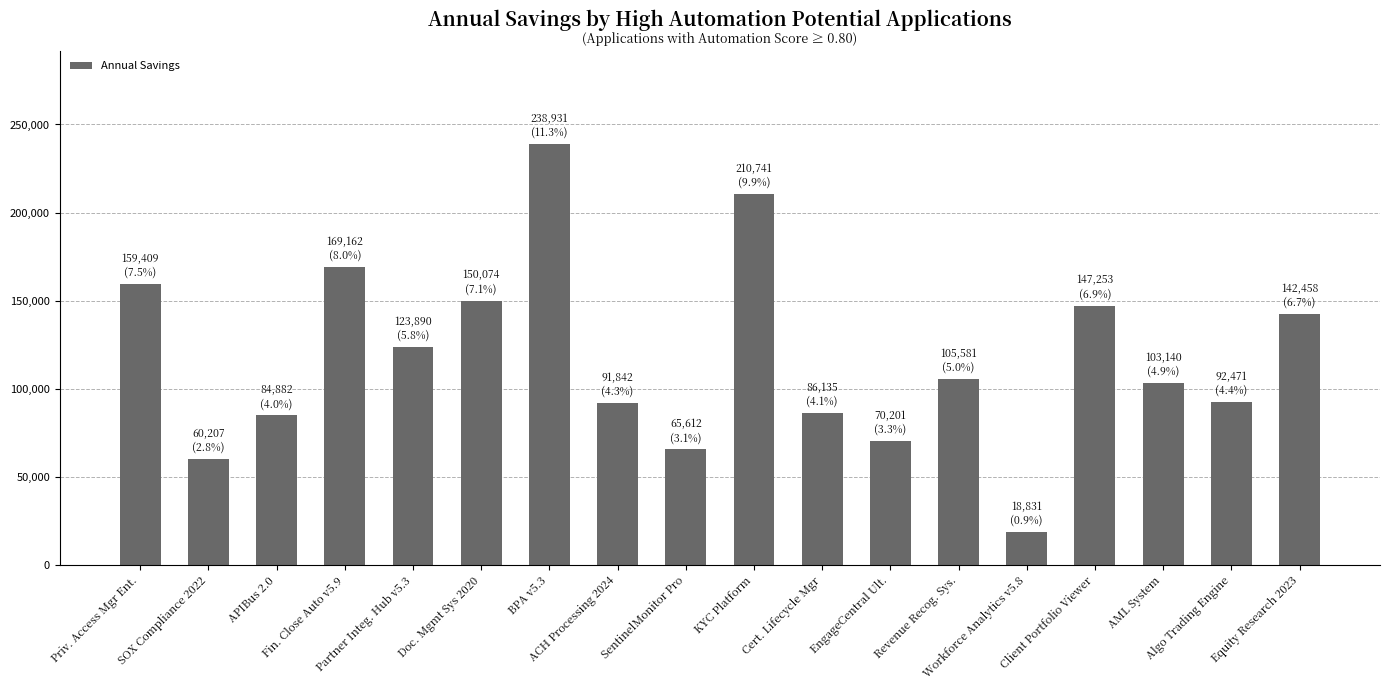

What is the value of the 3rd bar from the left?

84882